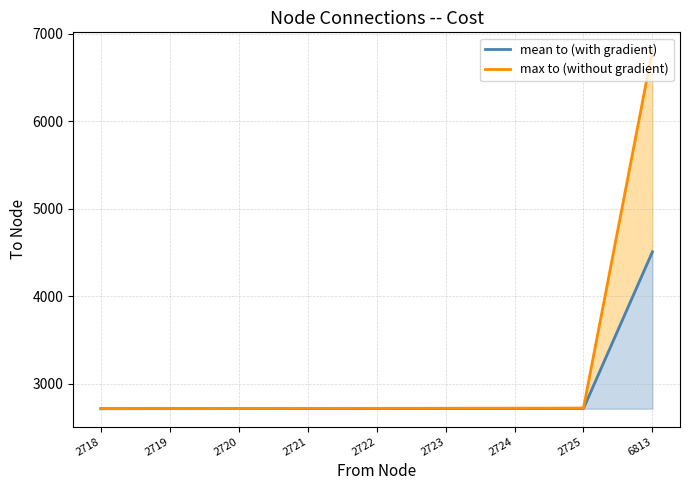

Does the chart display data point markers on the line(s)?

No